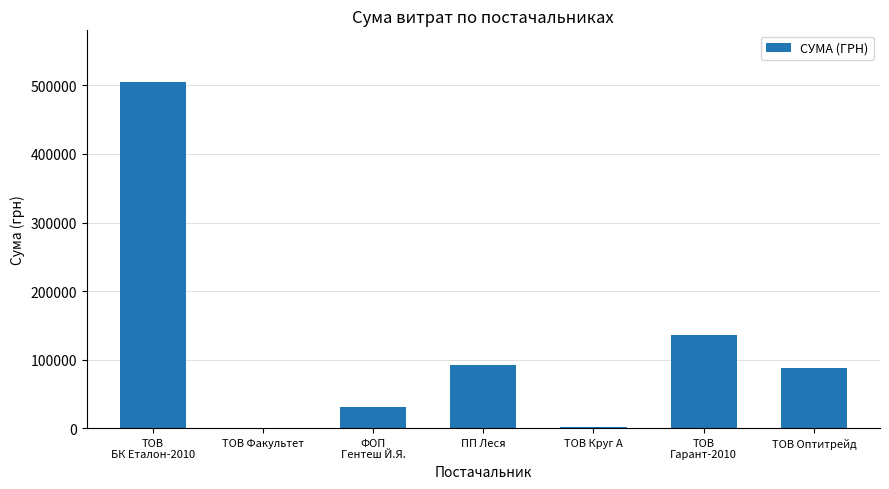

What value does the data have at ПП Леся?

91762.4